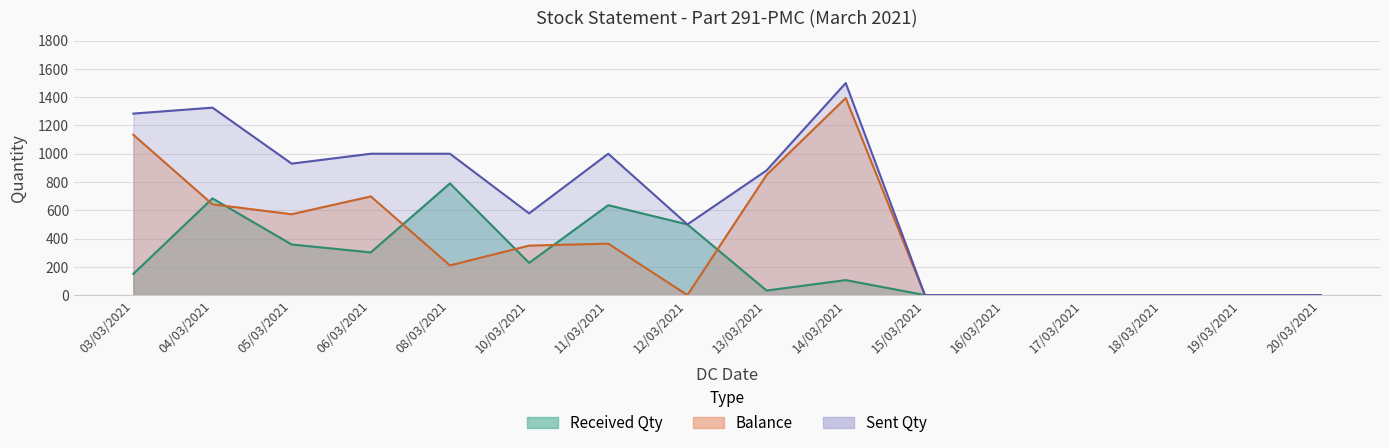

List the series in order of their overall mean, lowest first.

received_qty, balance, sent_qty